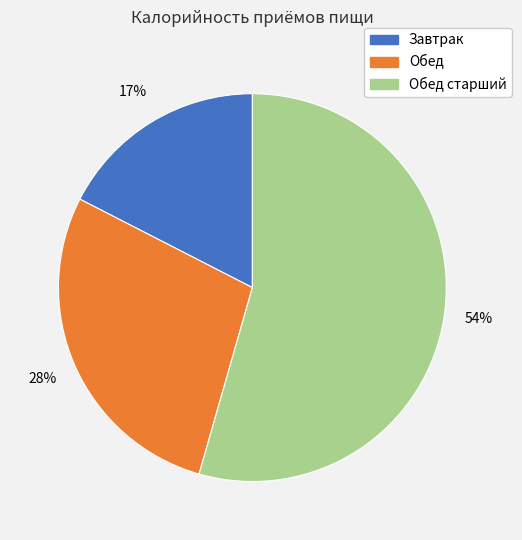

To the nearest percent, what is the average slice percentage?

33%